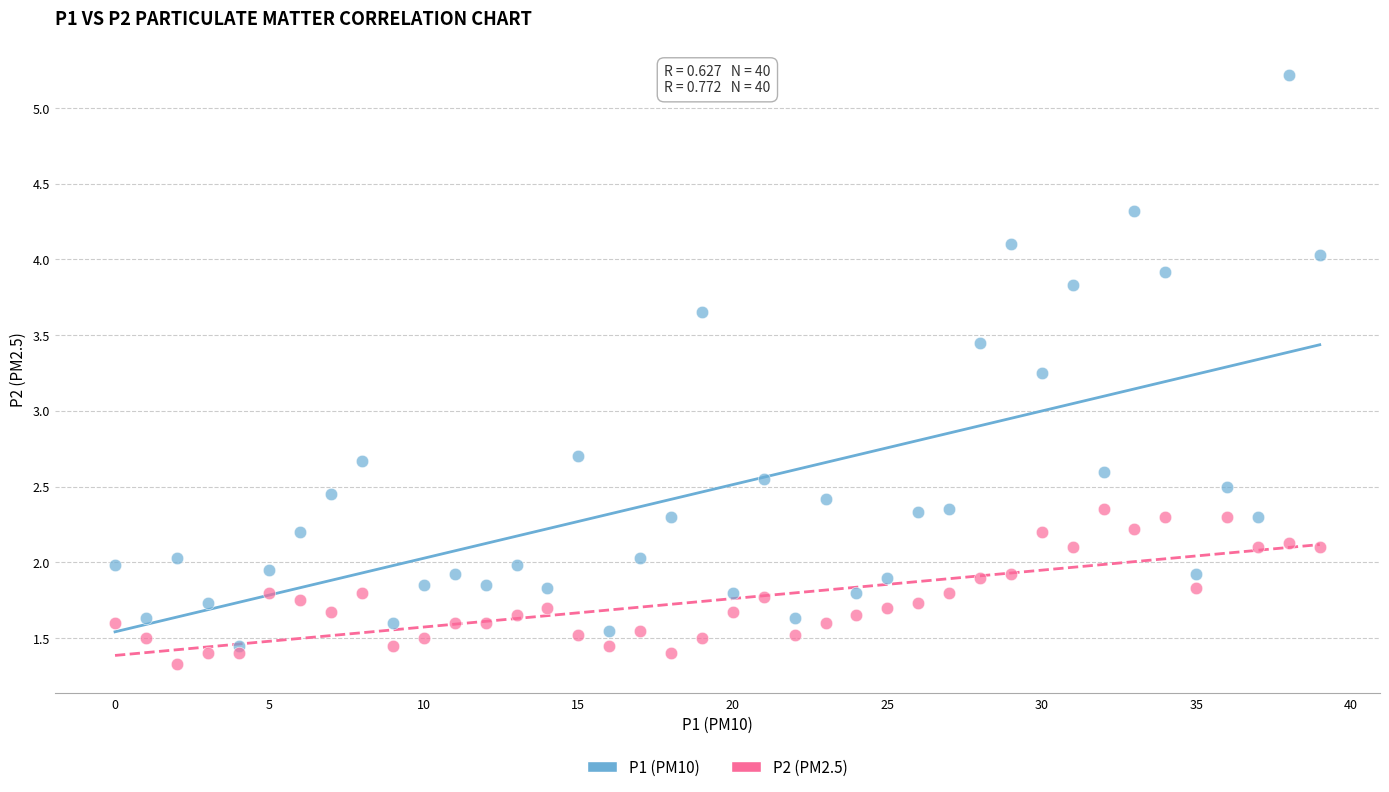

Which series has the widest spread of Y values?

P1 (PM10)